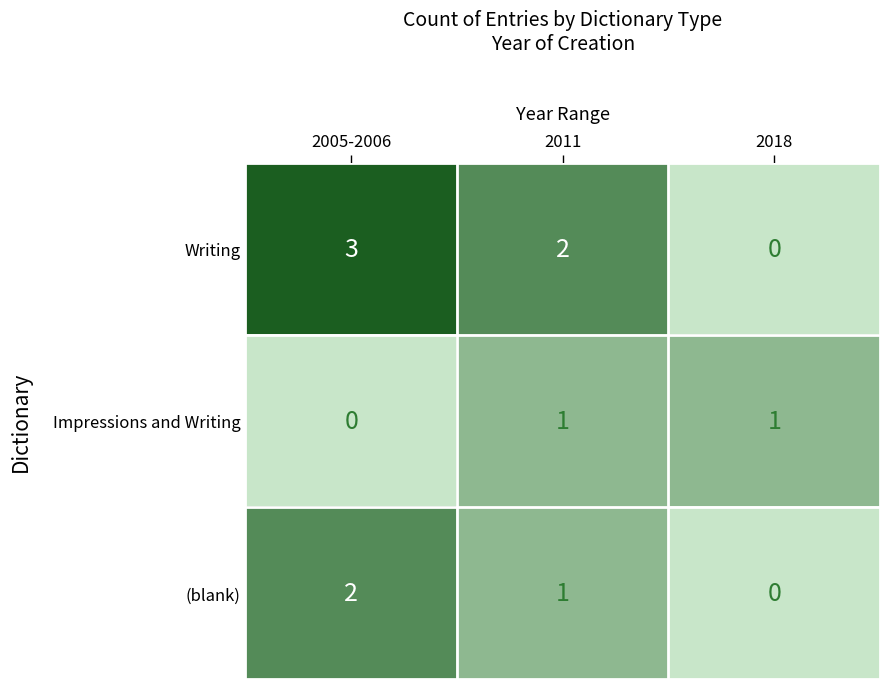

Which series has the largest total across all categories?

Writing